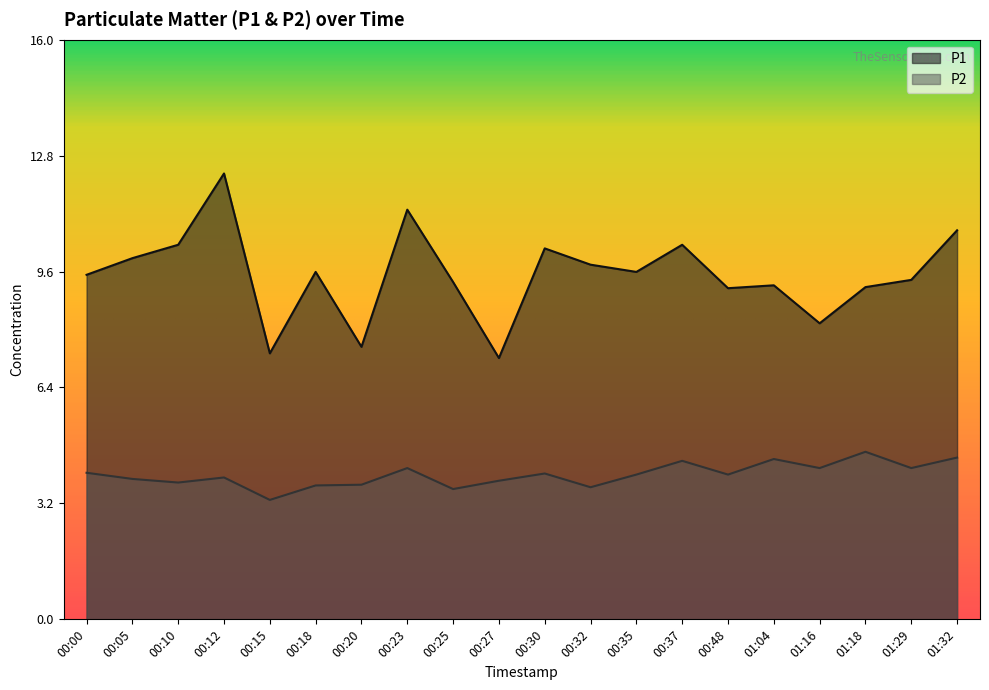

True or false: P2 and P1 cross at least once.

False